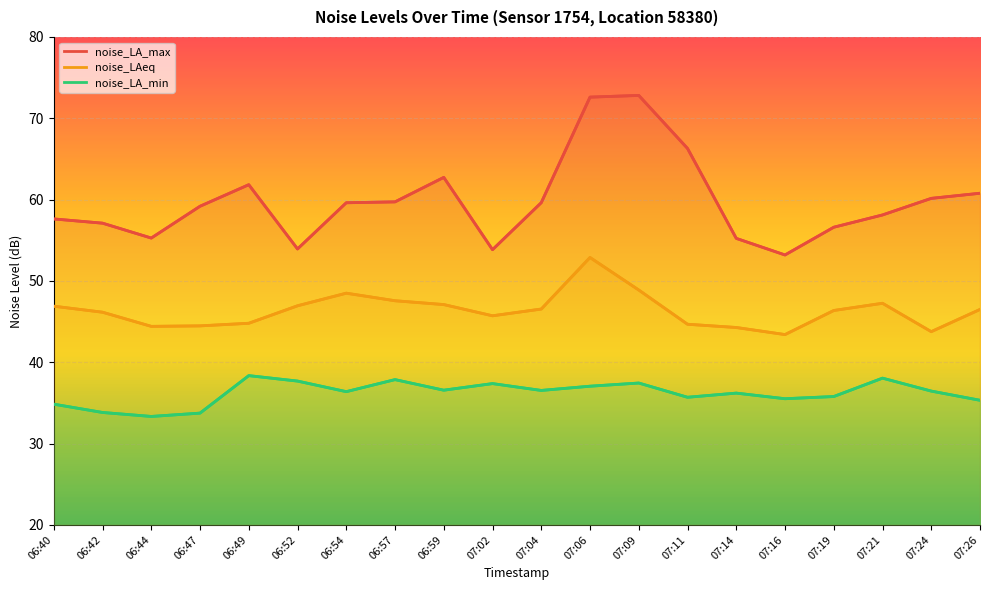

How many data points in noise_LAeq are less than 46?

8